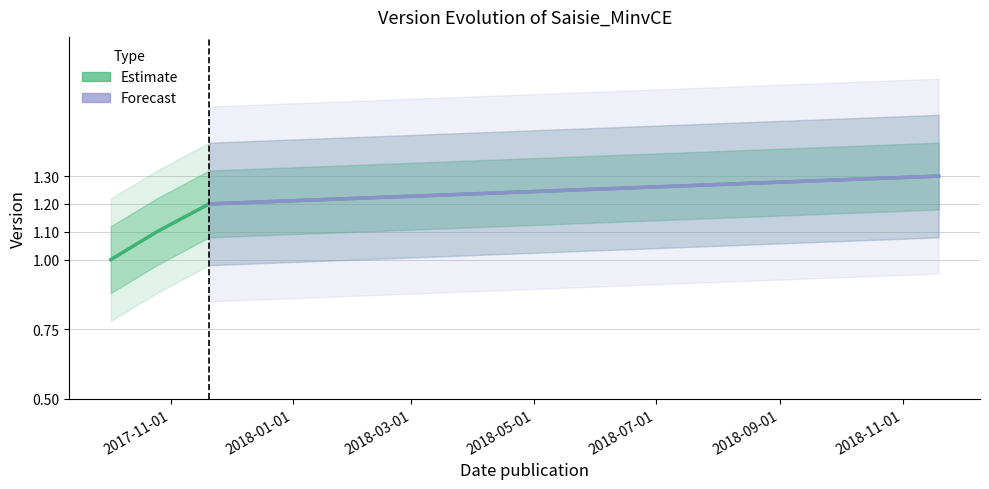

What is the value of the 2nd point from the left?

1.1